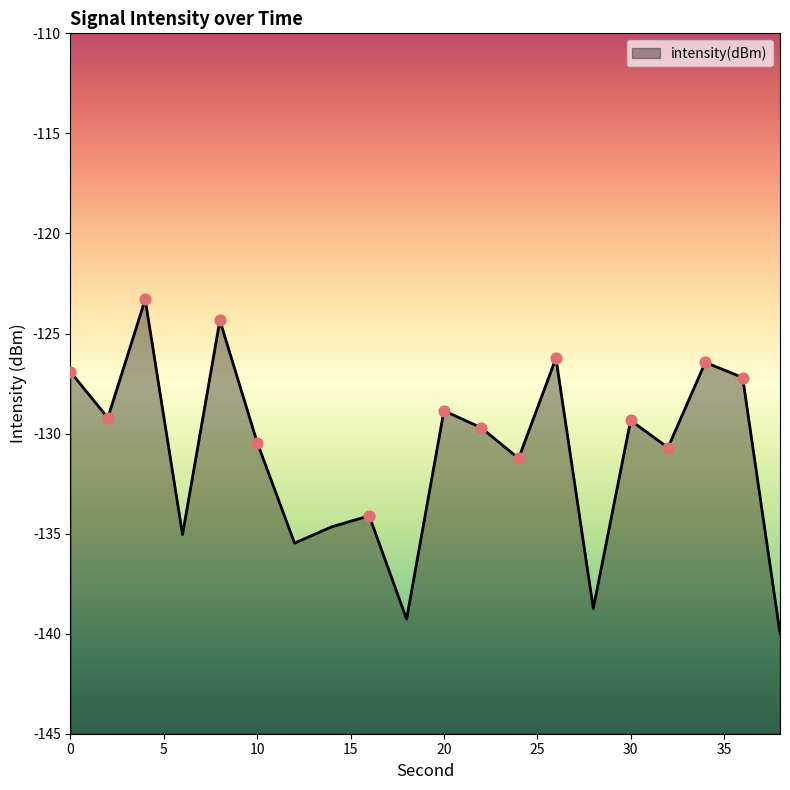

What is the change in value from 8 to 22?

-5.4